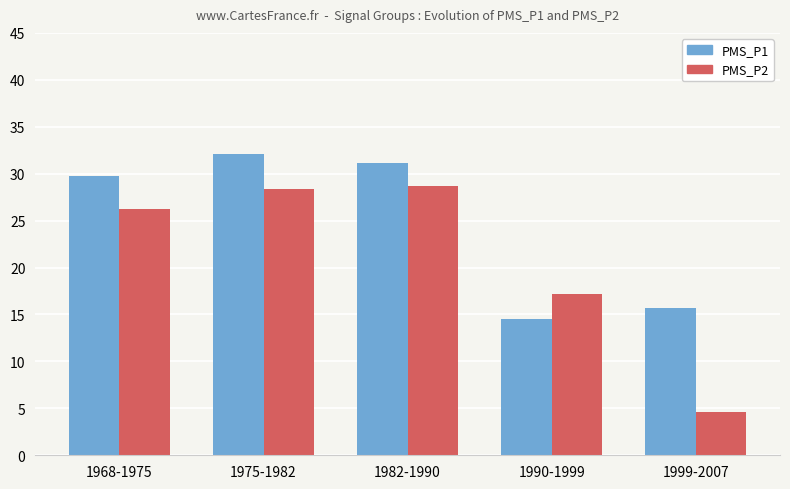

Rank the series by their average value, from lowest to highest.

PMS_P2, PMS_P1